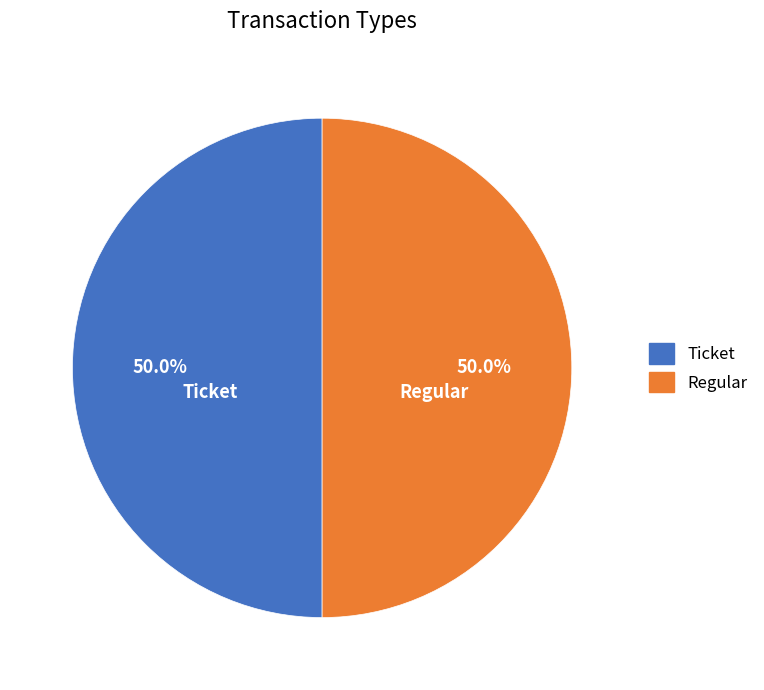

What portion of the pie excludes Ticket?

50.0%